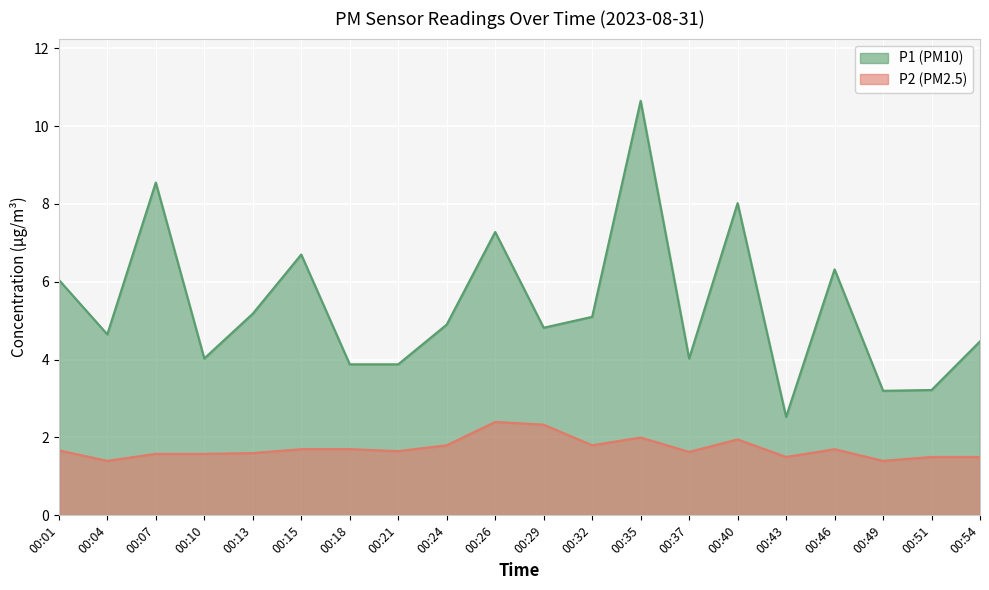

Which series has the largest range (max minus min)?

P1